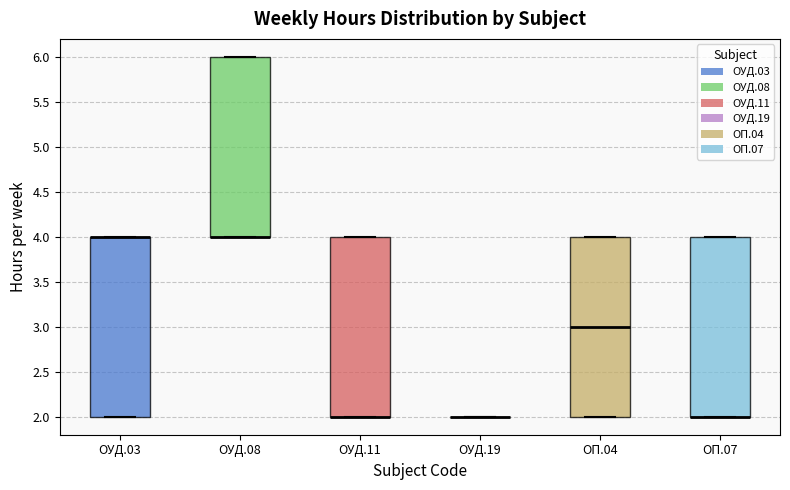

Reading left to right, read every box against the y-axis: the position of its median line, the range the box covers, and the ends of its whiskers. The values are not printed on the chart, so give them approximately, as read against the axis.

ОУД.03: median 4 (drawn on the box's upper edge), box 2 to 4, whiskers 2 to 4
ОУД.08: median 4 (drawn on the box's lower edge), box 4 to 6, whiskers 4 to 6
ОУД.11: median 2 (drawn on the box's lower edge), box 2 to 4, whiskers 2 to 4
ОУД.19: box collapsed to a line at 2, whiskers 2 to 2
ОП.04: median 3, box 2 to 4, whiskers 2 to 4
ОП.07: median 2 (drawn on the box's lower edge), box 2 to 4, whiskers 2 to 4